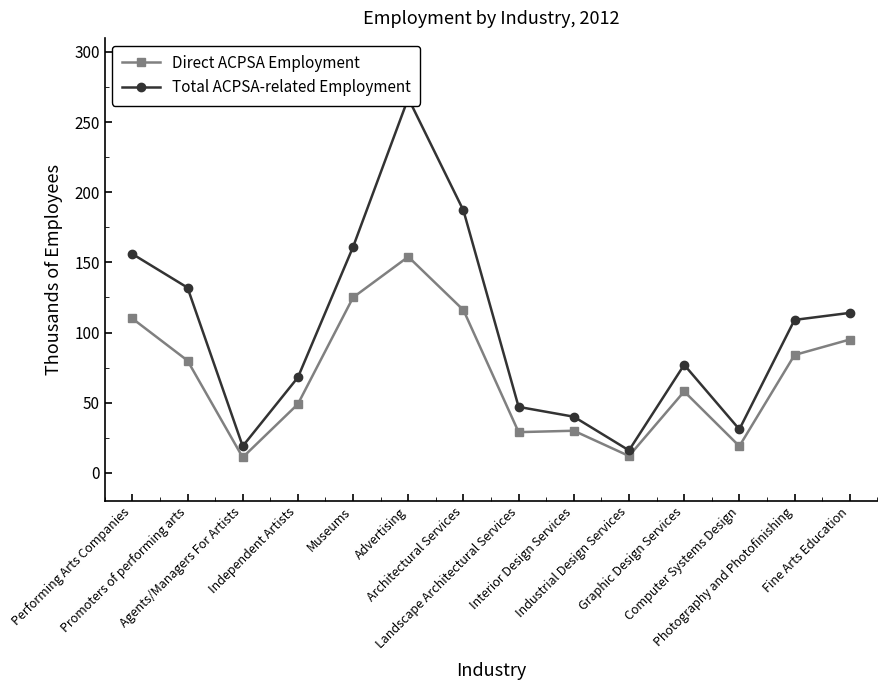

Where is Total ACPSA-related Employment nearest to the value 141?

Promoters of performing arts